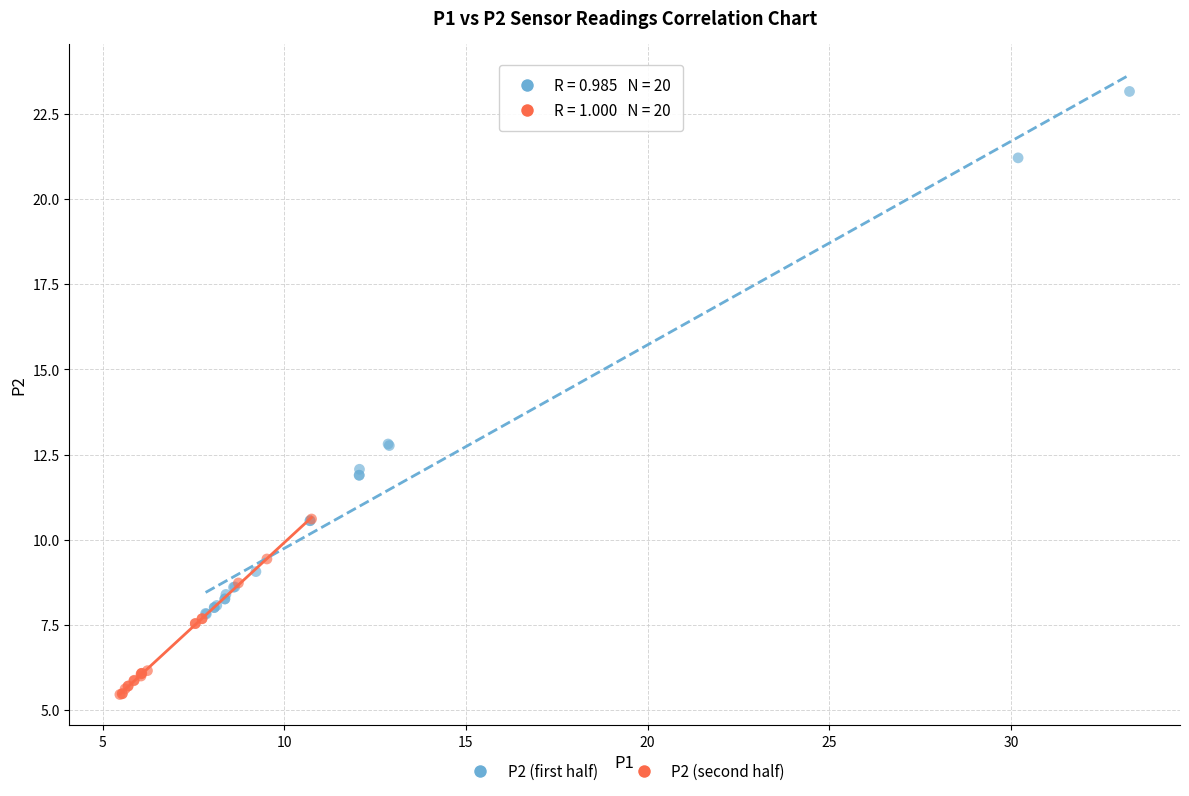

Which series has the widest spread of Y values?

P2 (first half)